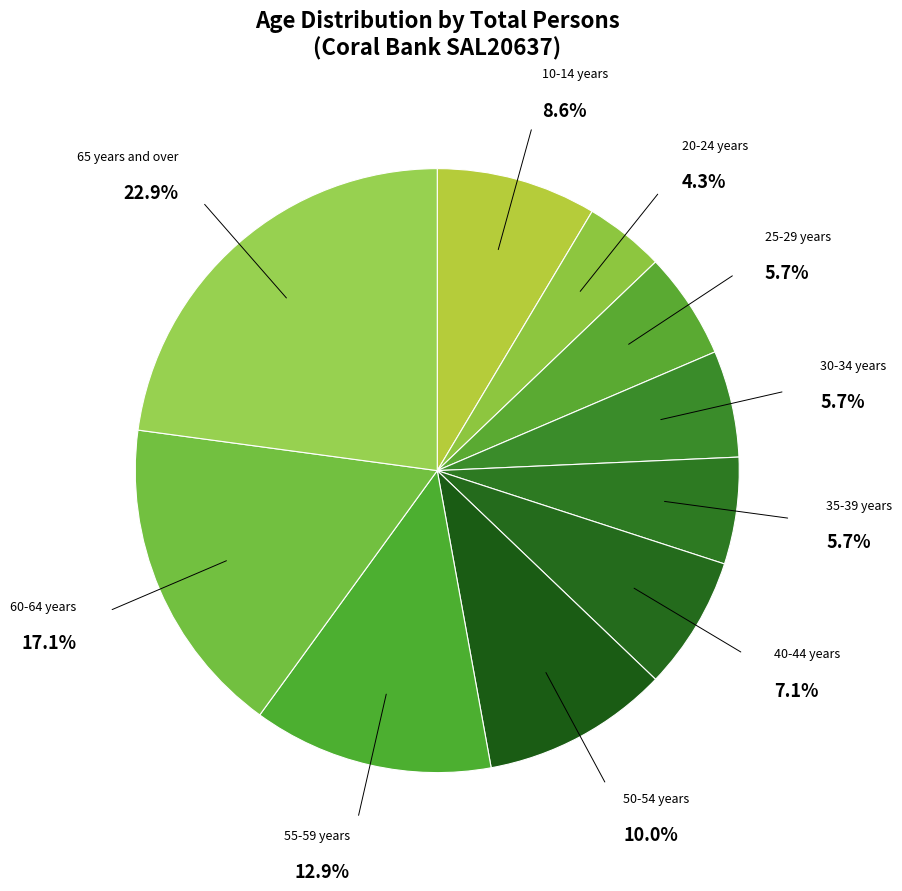

How much of the chart is everything except 10-14 years?

91.4%